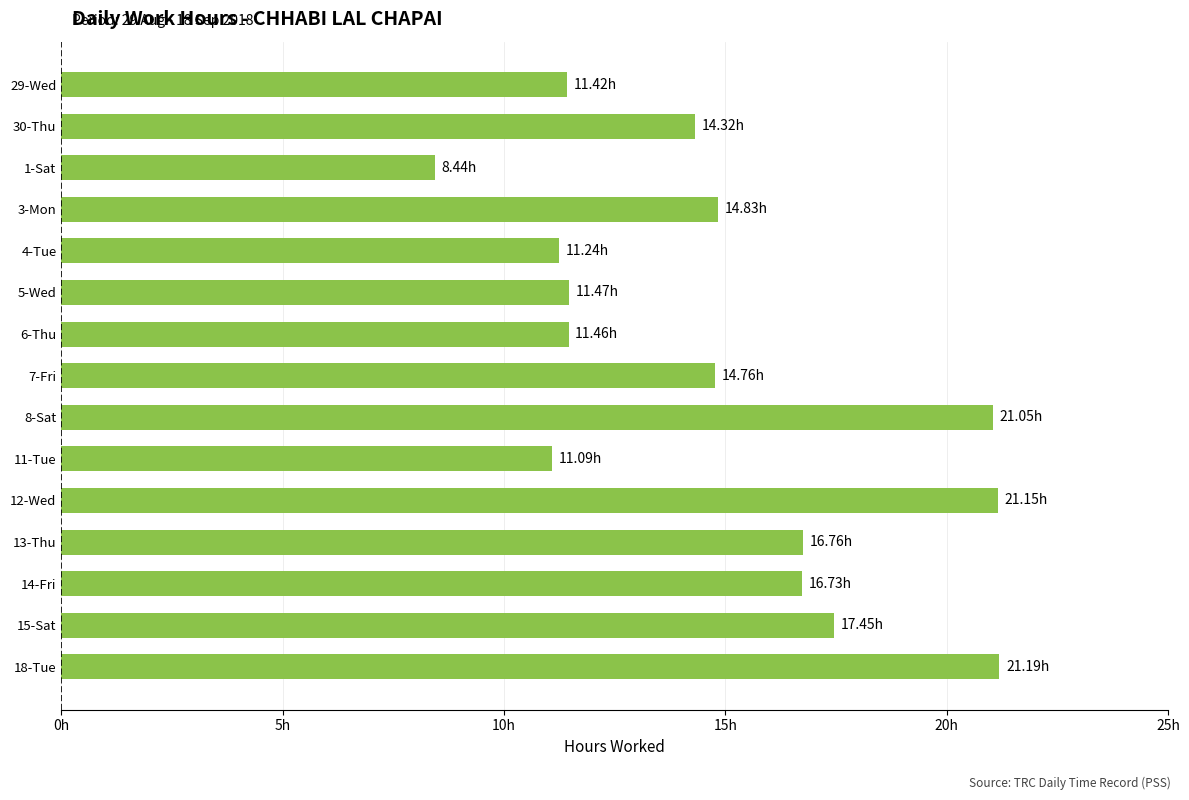

Are the bars horizontal?

Yes